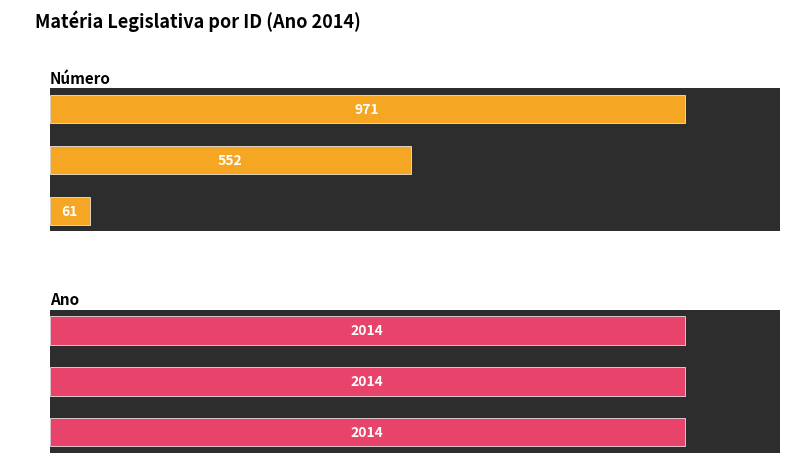

What are all the series names shown in the legend?

Número, Ano